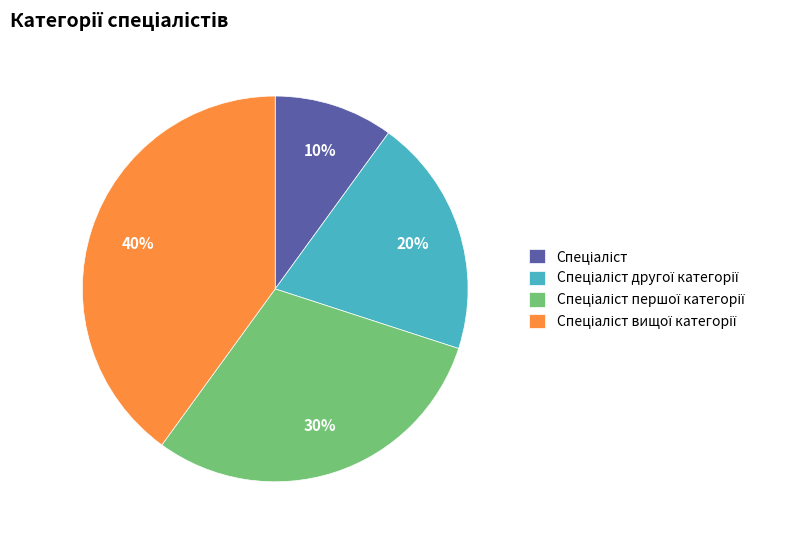

To the nearest percent, what is the difference between the largest and smallest slice percentages?

30%